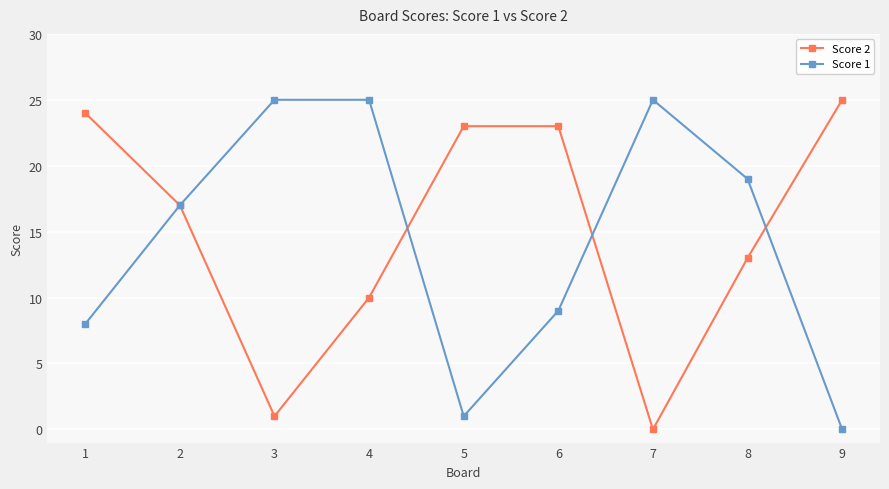

Which category has the highest value in the Score 2 series?

9